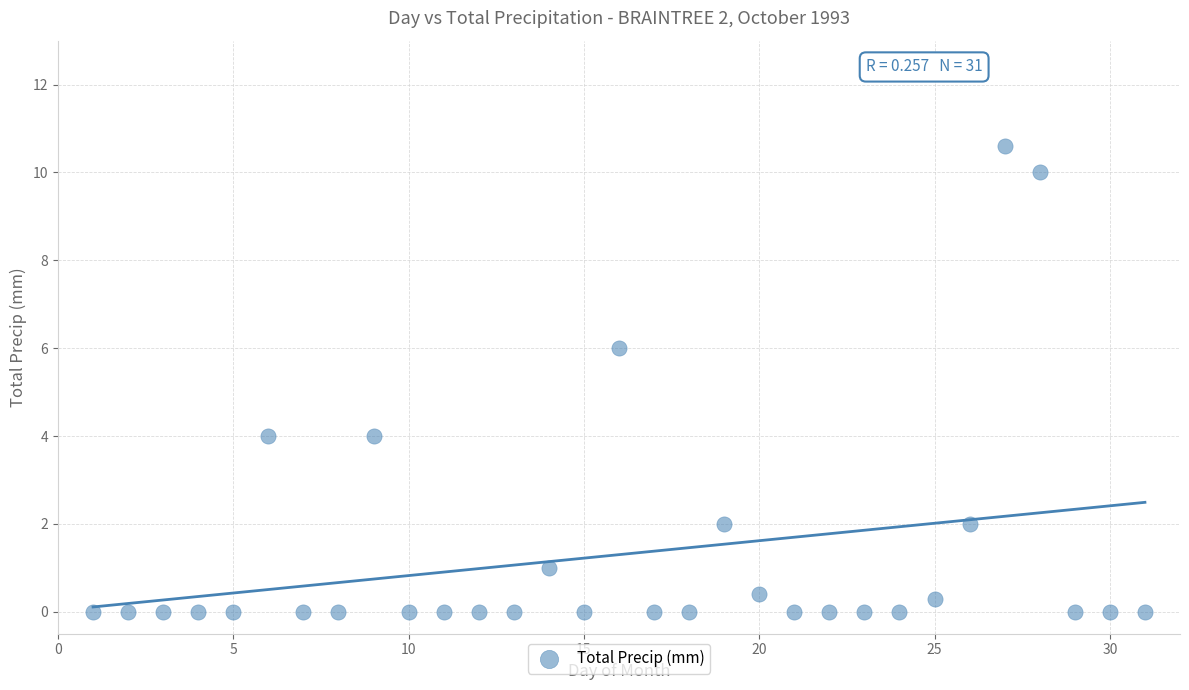

What is the range of Y values (max minus min)?

10.6